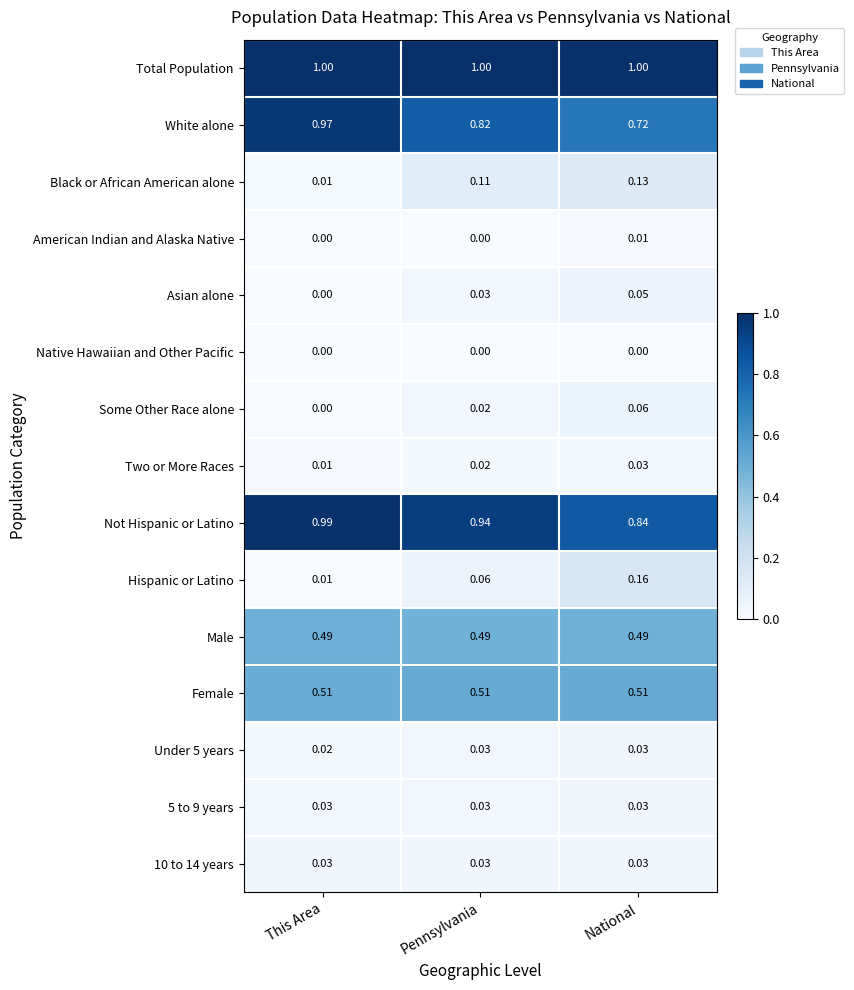

Where is Two or More Races nearest to the value 0?

This Area